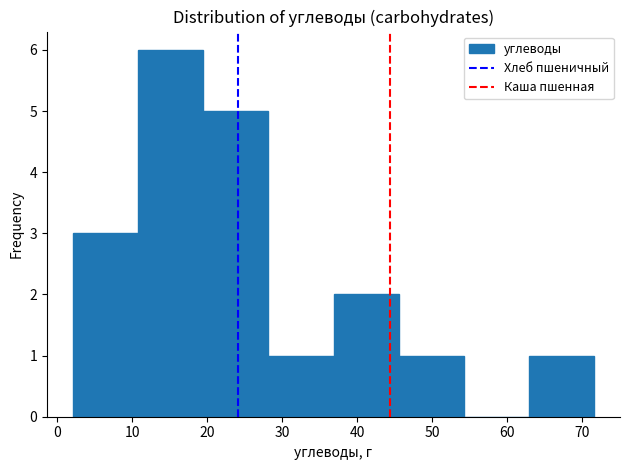

Reading left to right, list every bar in this chart as the range it spans on the x-axis followed by its height. Neither the bar edges nor the heights are printed on the chart, so give them approximately, as read against the axes.

2 to 11: 3
11 to 19: 6
19 to 28: 5
28 to 37: 1
37 to 46: 2
46 to 54: 1
54 to 63: 0
63 to 72: 1